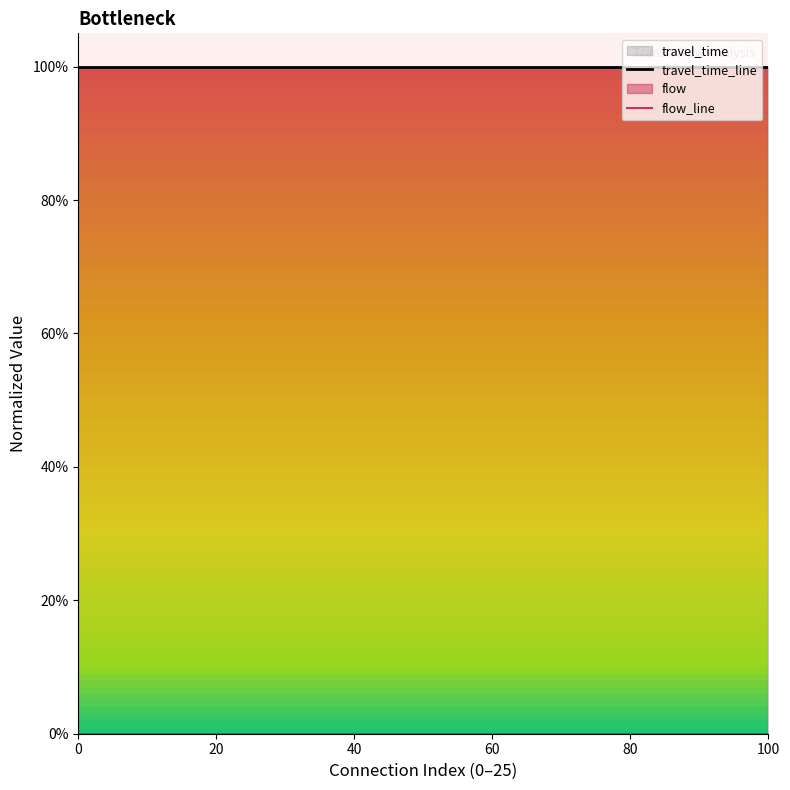

Reading left to right, list all the values displayed in this chart.

travel_time_line: 1	1	1	1	1	1	1	1	1	1	1	1	1	1	1	1	1	1	1	1	1	1	1	1	1	1
flow_line: 0	0	0	0	0	0	0	0	0	0	0	0	0	0	0	0	0	0	0	0	0	0	0	0	0	0